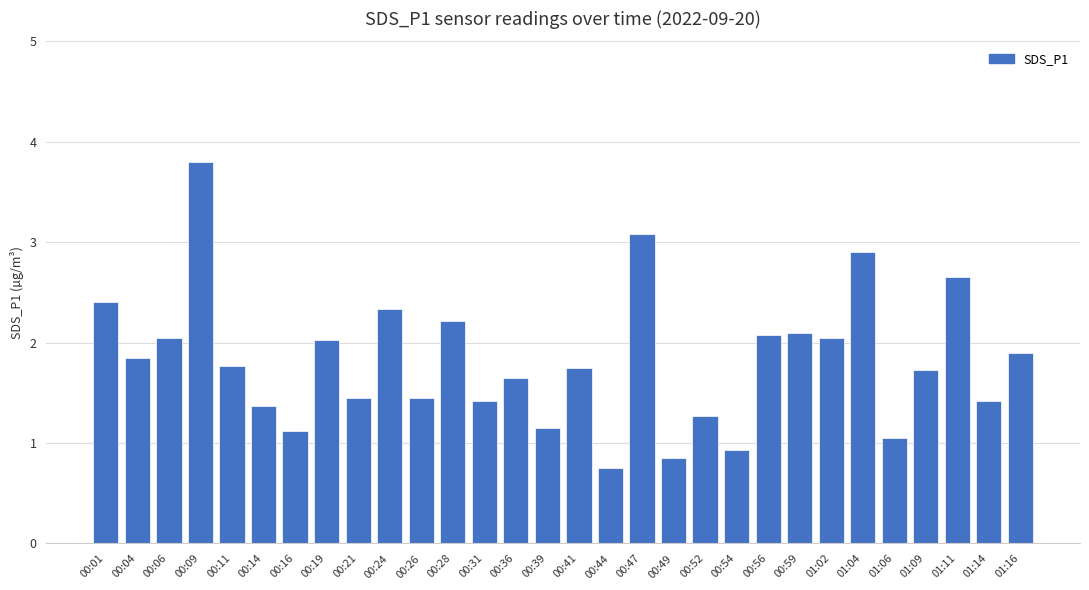

At which category does the chart reach its peak across all series?

00:09